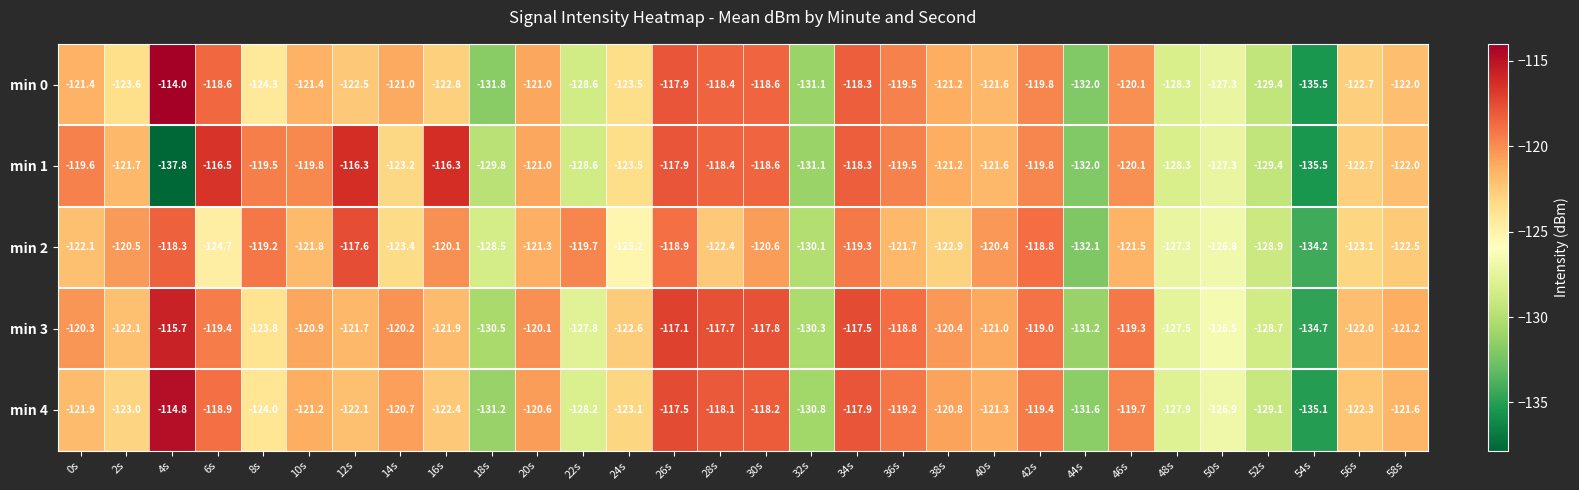

Rank the series at 10s from lowest to highest value.

min 2, min 0, min 4, min 3, min 1